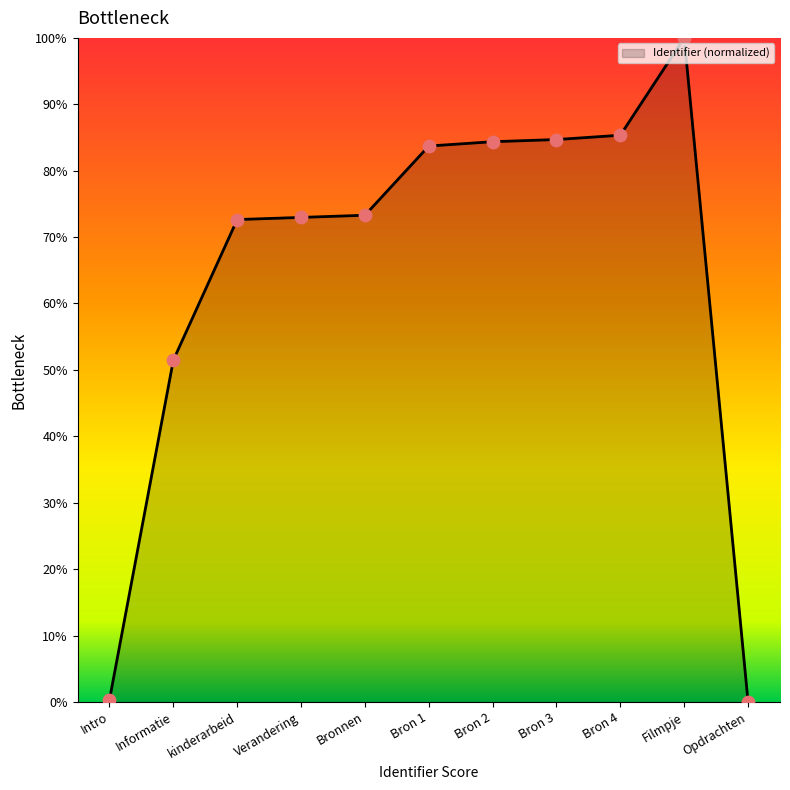

Between Intro and Bronnen, which is larger?

Bronnen